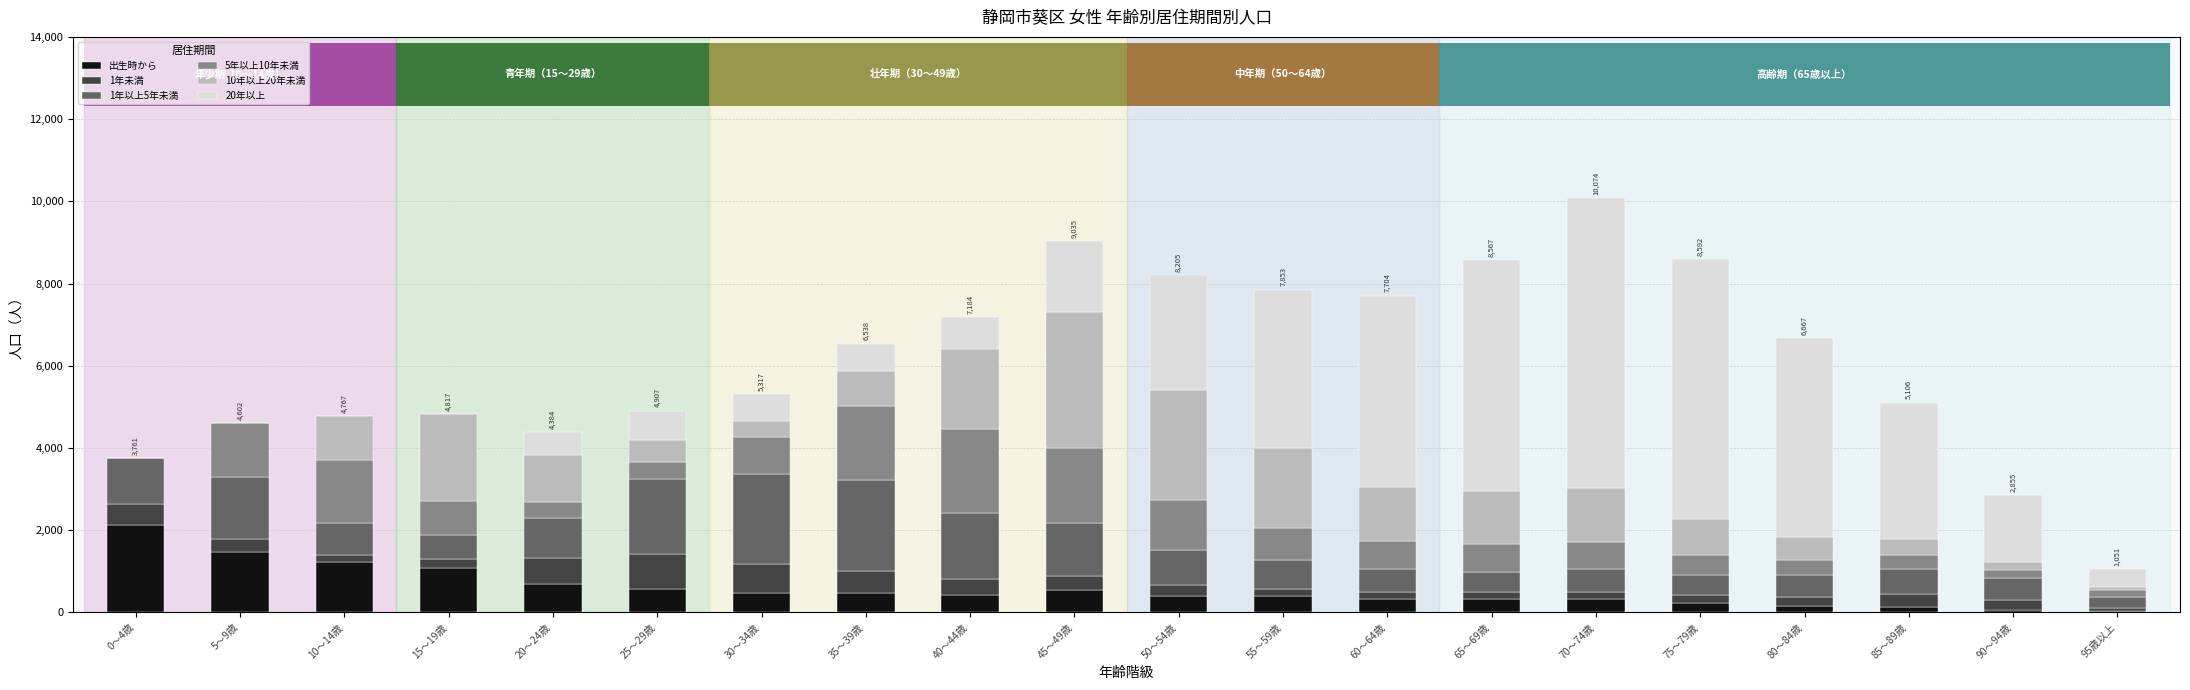

What is the highest value of the 出生時から series?

2120